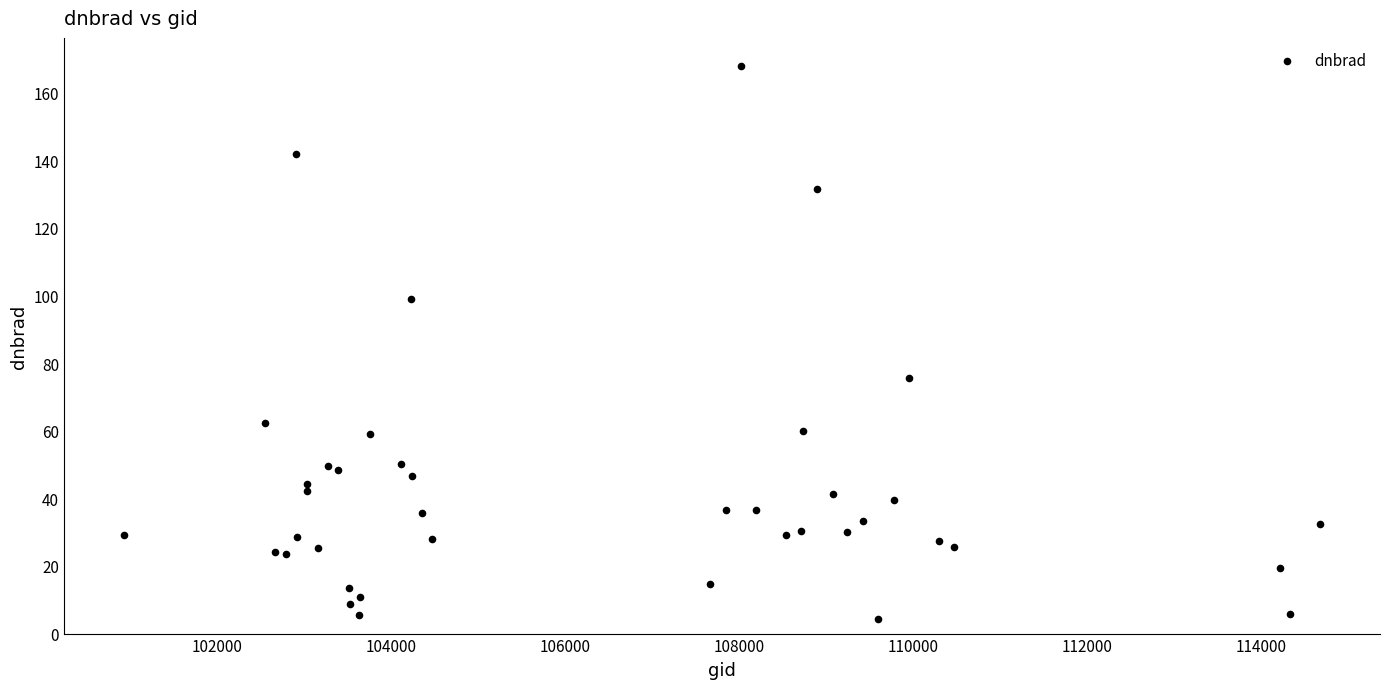

What Y value in the scatter plot is closest to 86?

75.7